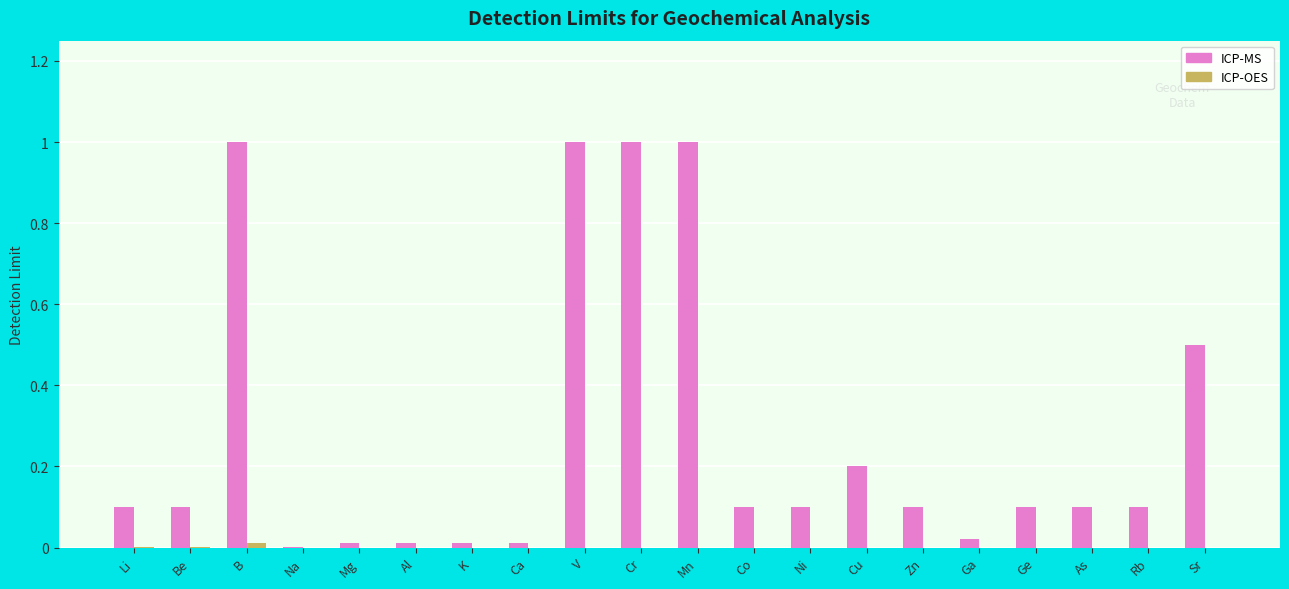

How many groups of bars are there?

20